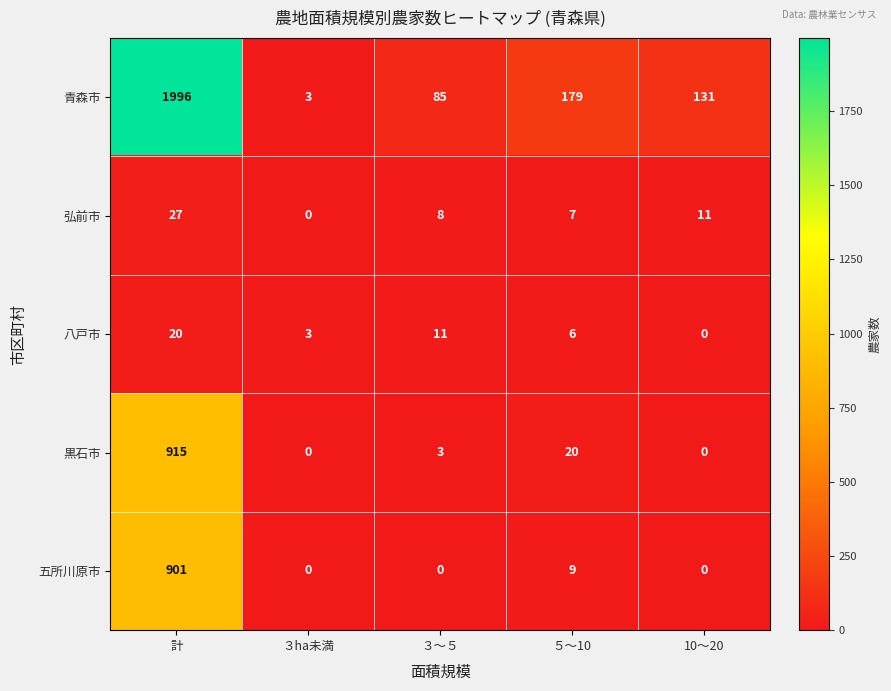

Reading left to right, extract all data points from this chart.

青森市: 計=1996	３ha未満=3	３～５=85	５～10=179	10～20=131
弘前市: 計=27	３ha未満=0	３～５=8	５～10=7	10～20=11
八戸市: 計=20	３ha未満=3	３～５=11	５～10=6	10～20=0
黒石市: 計=915	３ha未満=0	３～５=3	５～10=20	10～20=0
五所川原市: 計=901	３ha未満=0	３～５=0	５～10=9	10～20=0